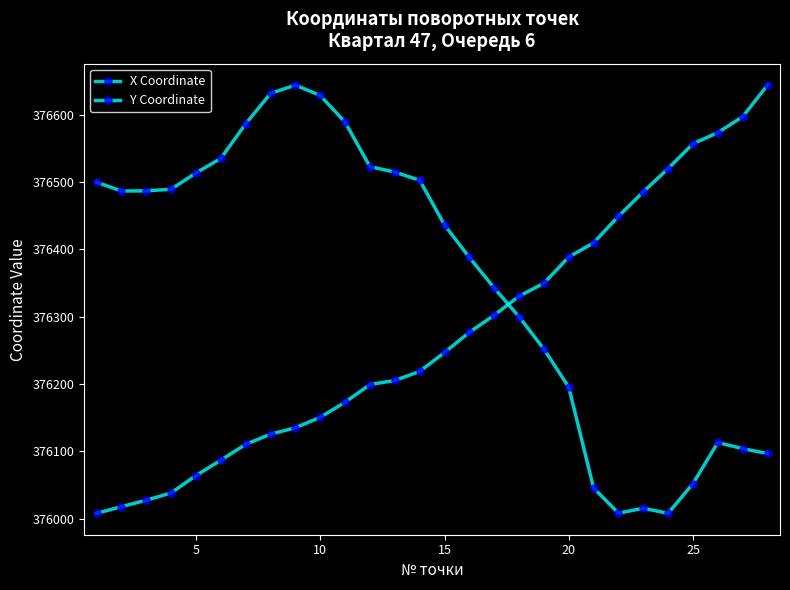

How many lines are shown in the chart?

2